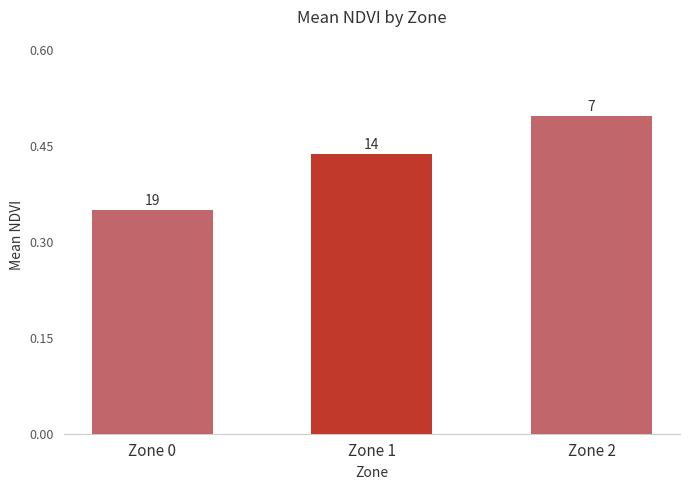

List the labels in order of value, largest first.

Zone 2, Zone 1, Zone 0